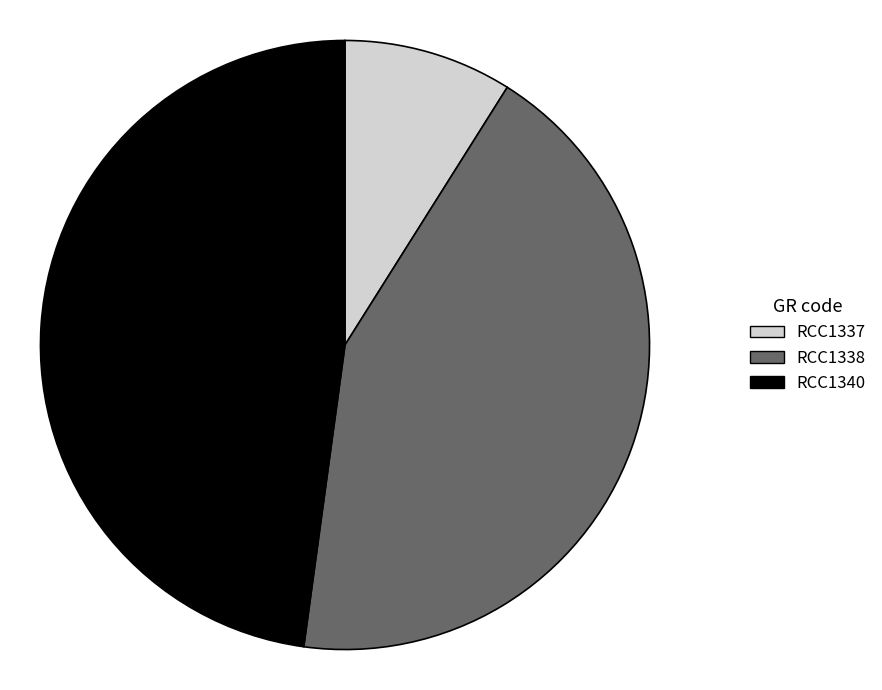

Does any single category account for the majority?

No